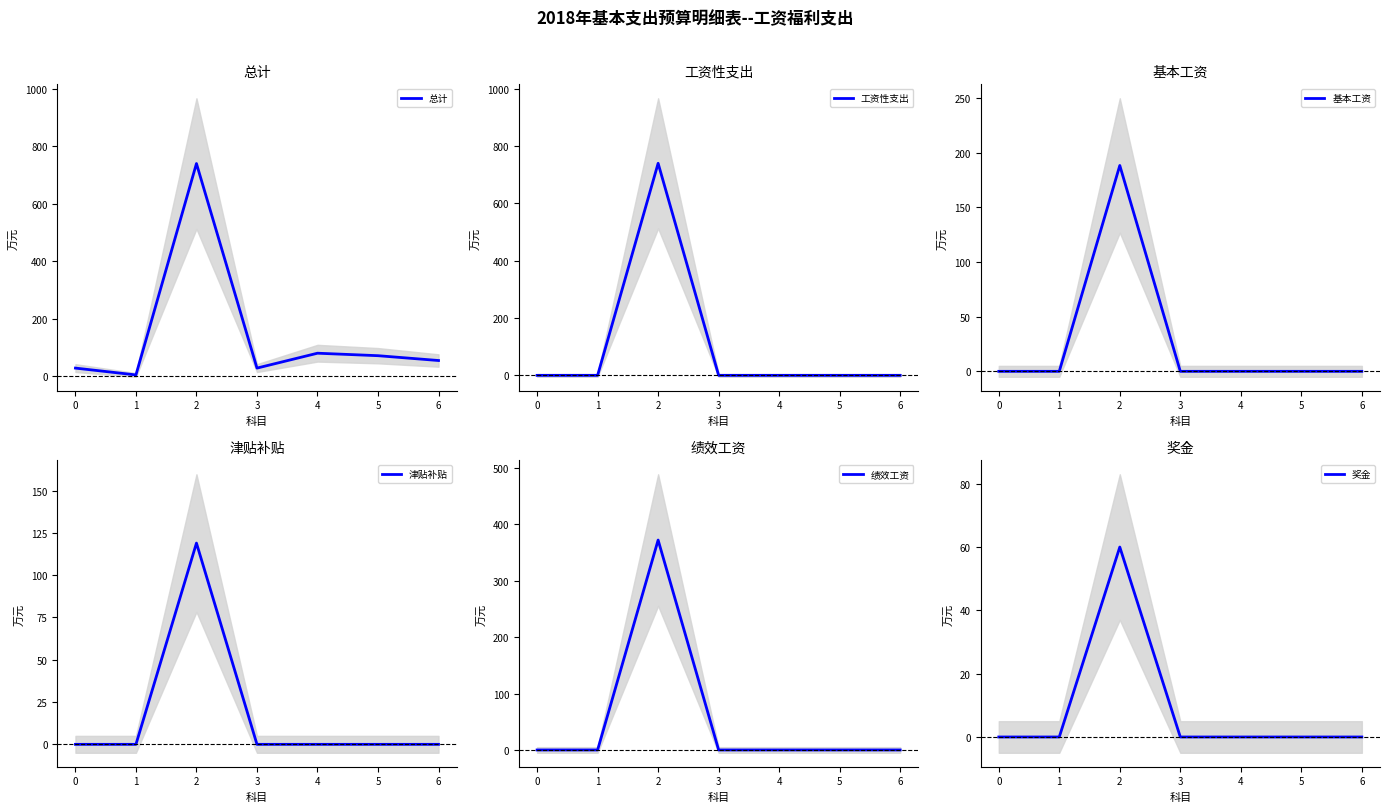

What are all the series names shown in the legend?

总计, 工资性支出, 基本工资, 津贴补贴, 绩效工资, 奖金